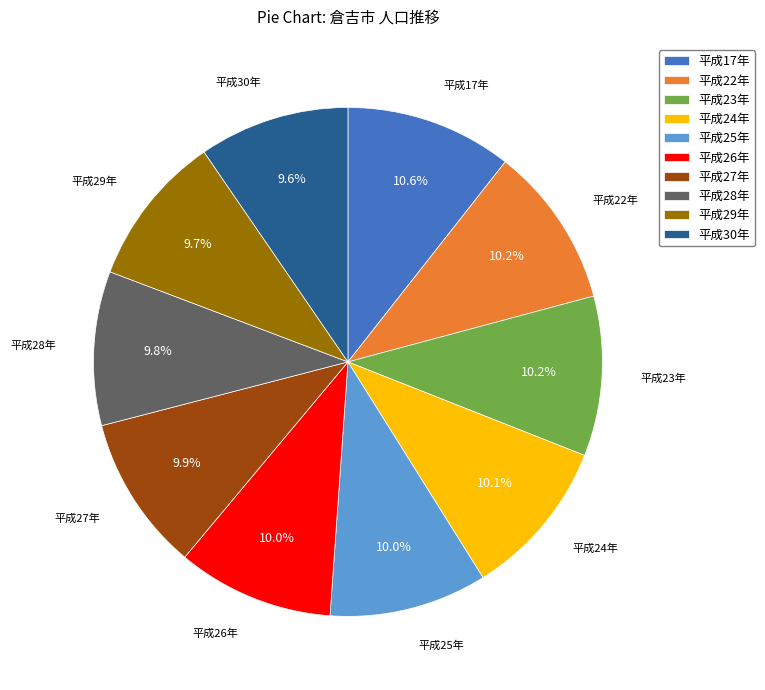

Does 平成17年 represent more than half of the total?

No